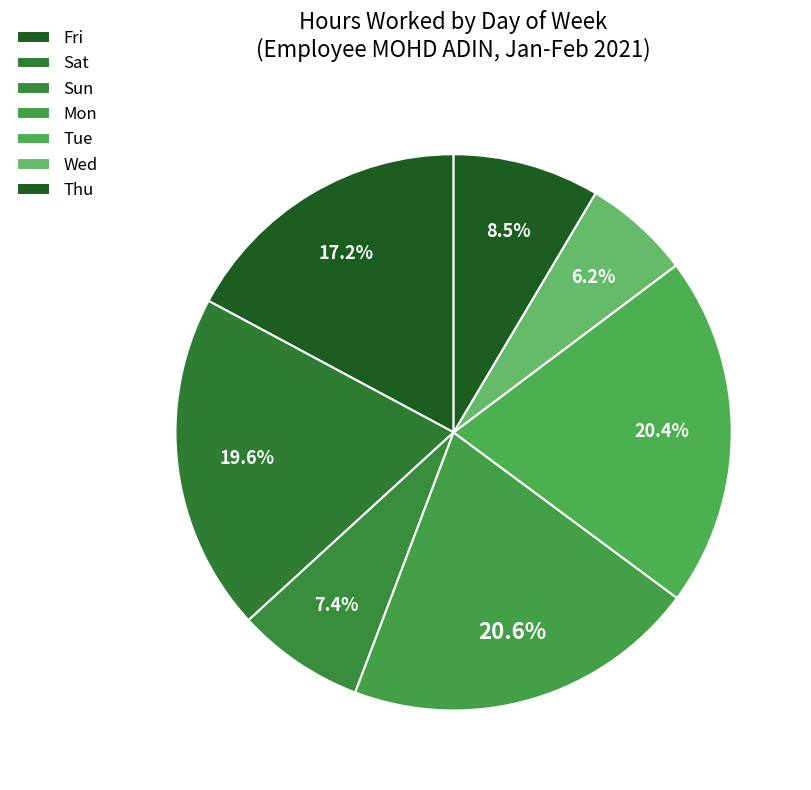

What percentage is the Fri slice, to the nearest percent?

17%